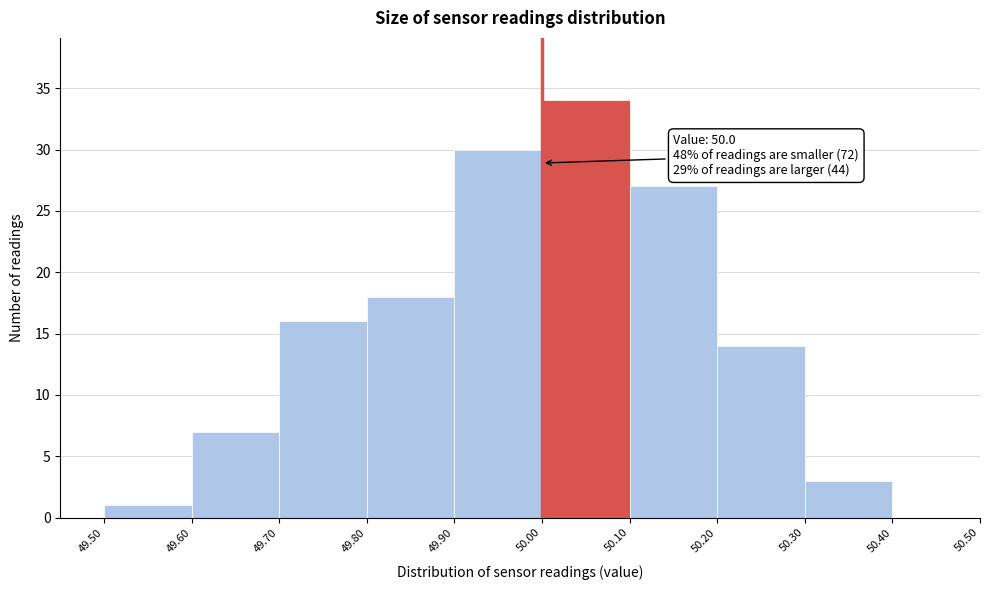

Which range on the x-axis has the tallest bar?

50.00 to 50.10